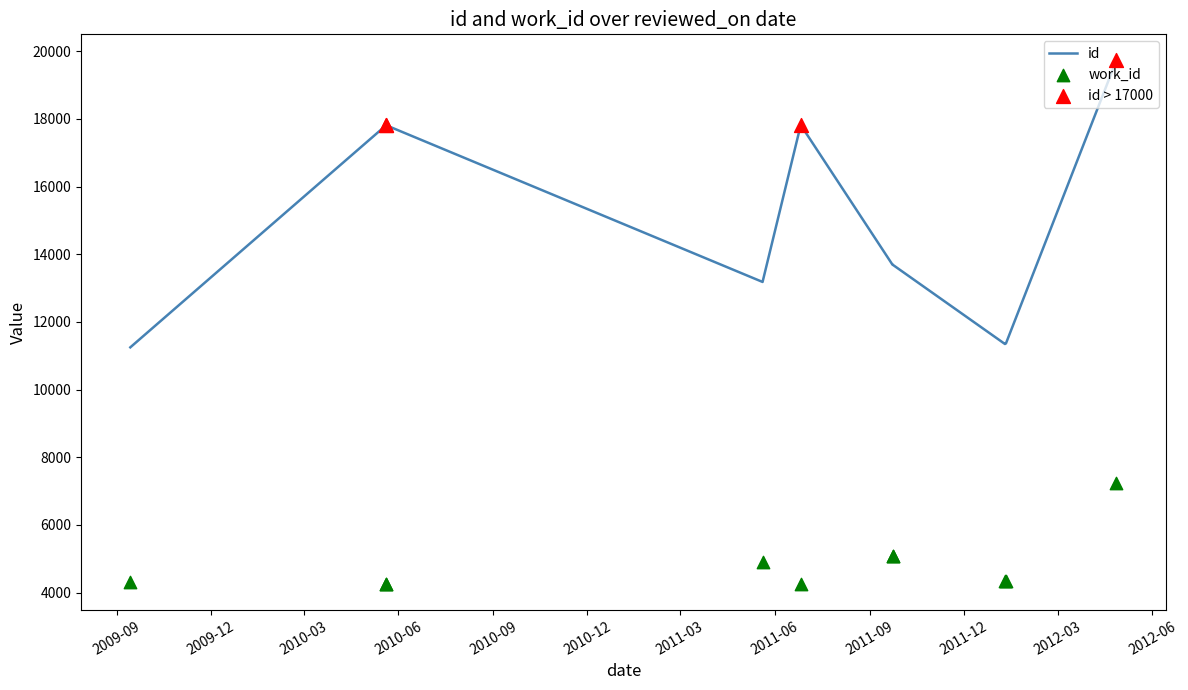

Which series has the widest spread of Y values?

id